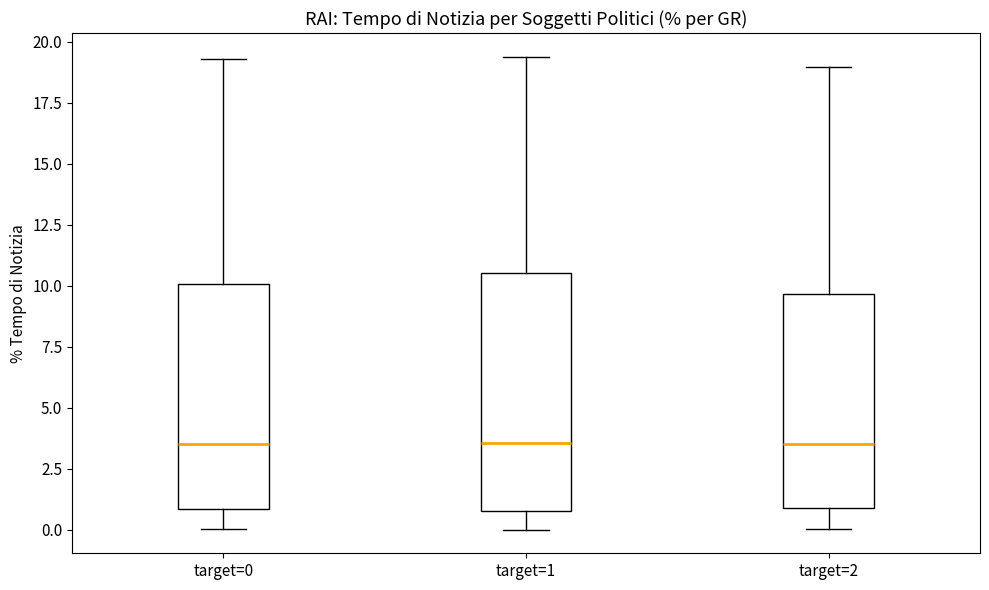

Where does the upper whisker of the box for target=0 end on the y-axis? The values are not printed on the chart, so give them approximately, as read against the axis.

19.5